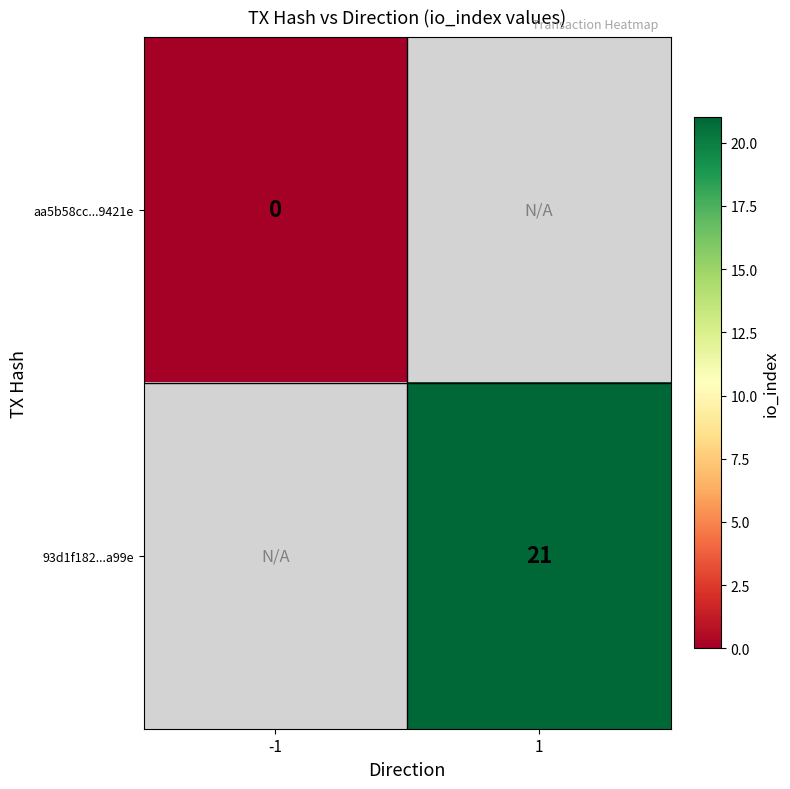

Is it true that 93d1f182...a99e equals 21 at 1?

True